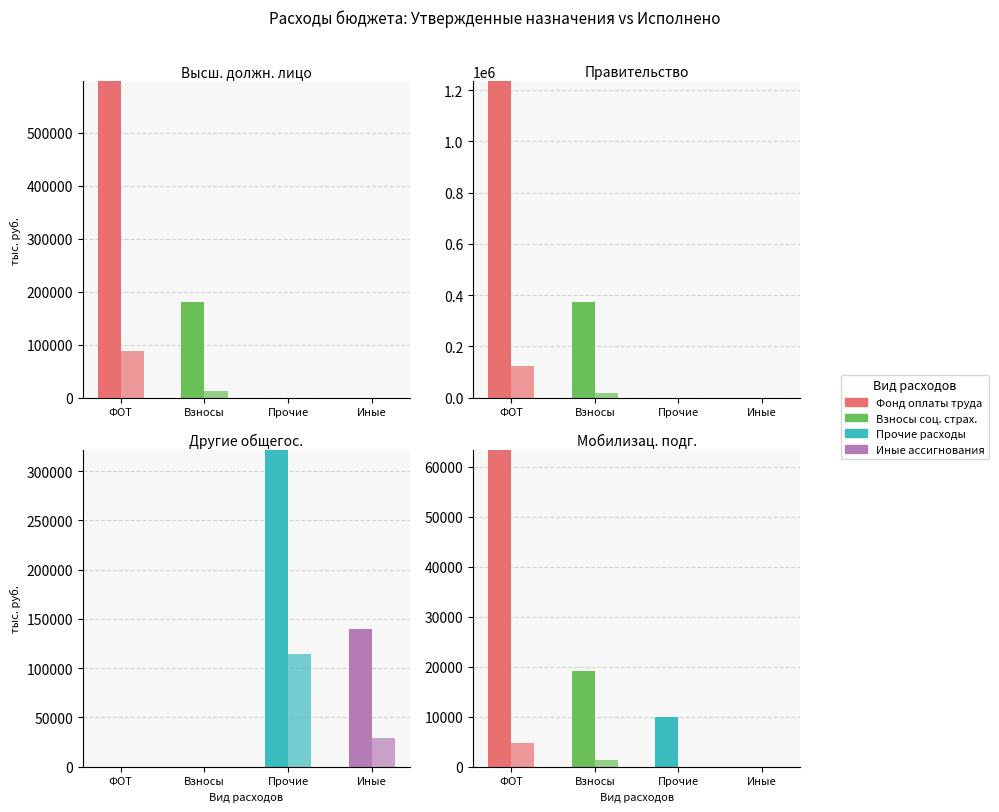

Count the Взносы соц. страх. values in the range 0 to 180450.

4